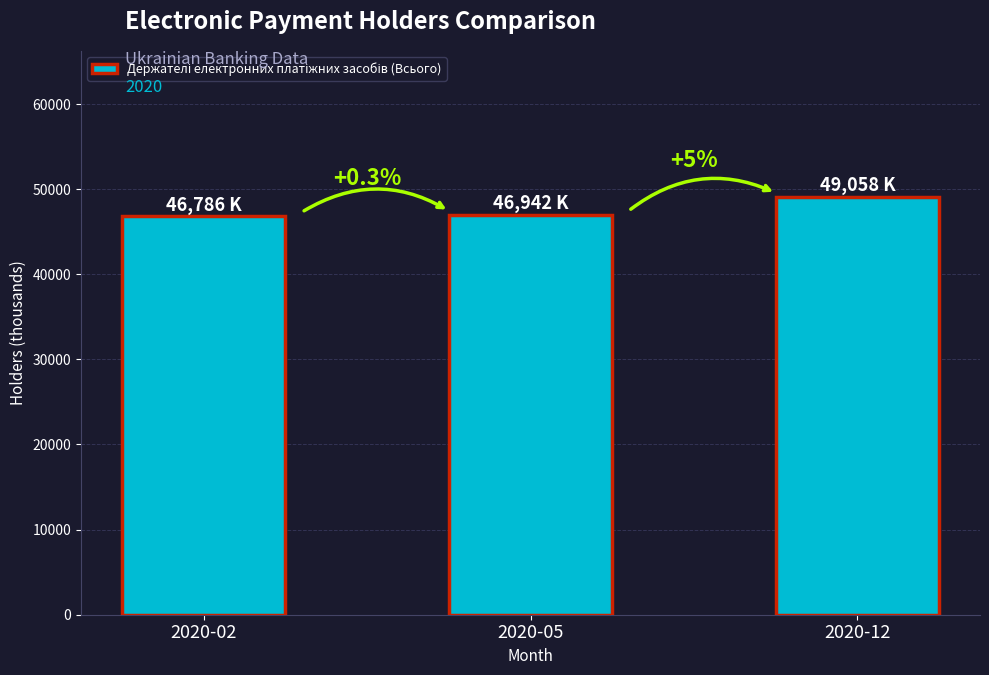

What is the value of the 1st bar from the left?

46786.0